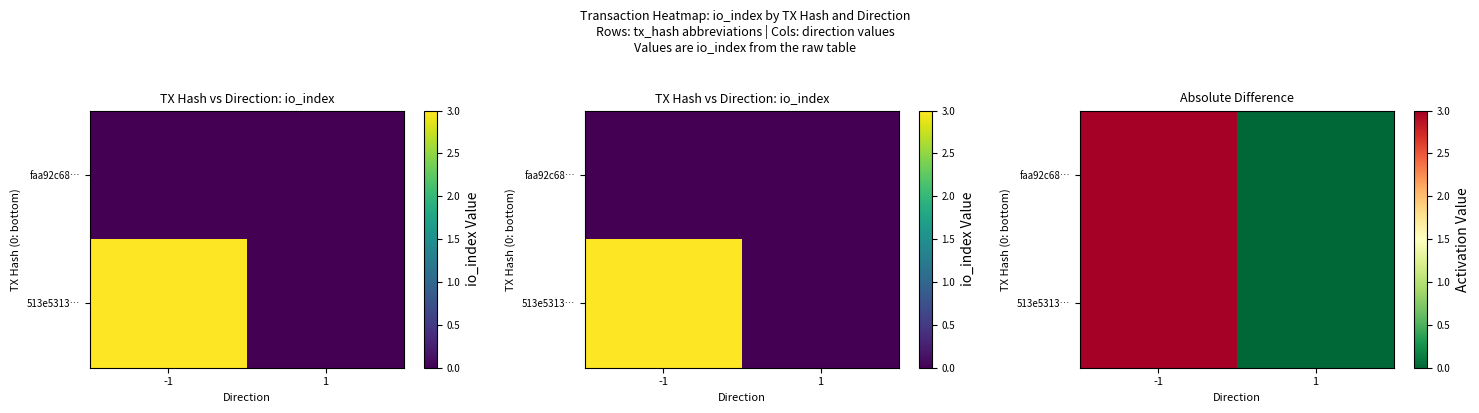

At which label is 513e5313… closest to 1?

1